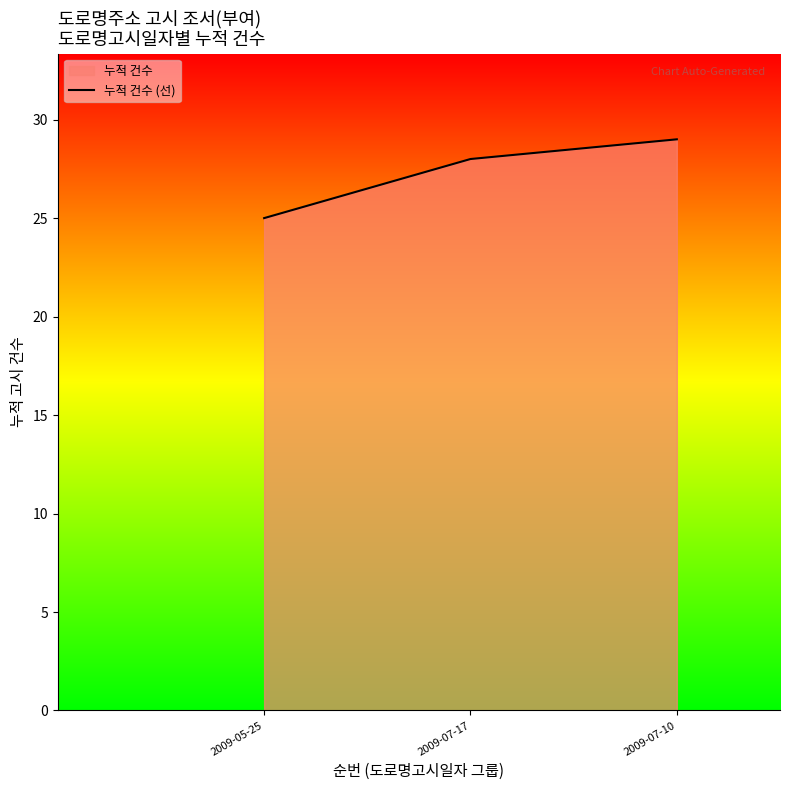

Reading left to right, what are all the values shown in this chart?

2009-05-25=25	2009-07-17=28	2009-07-10=29